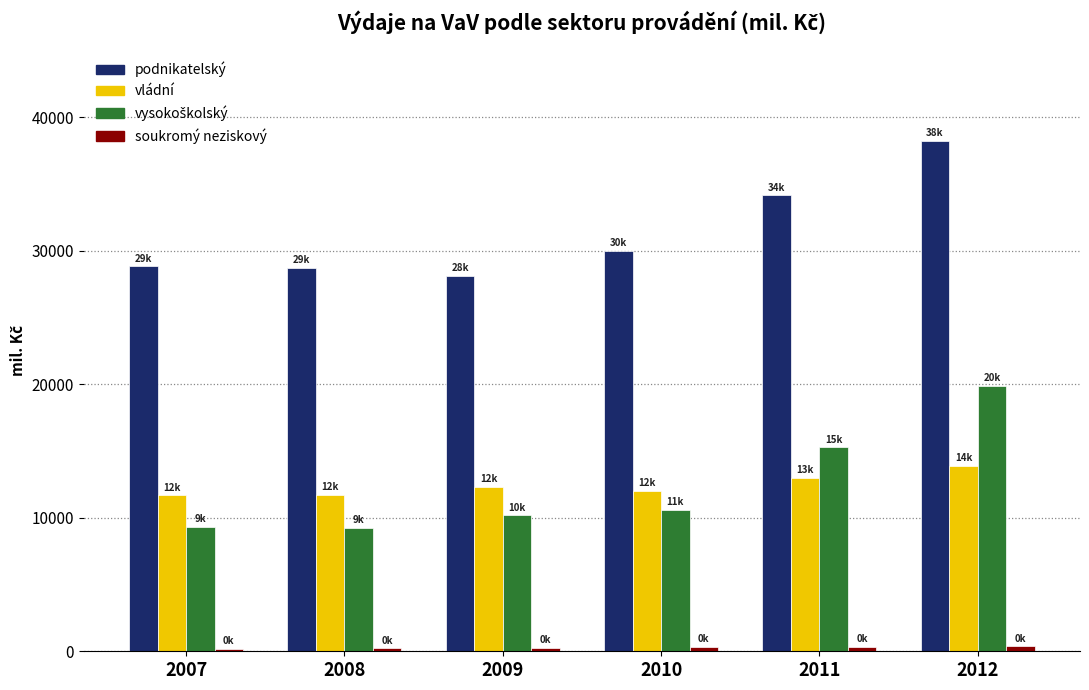

Which label corresponds to the largest value in the chart?

2012